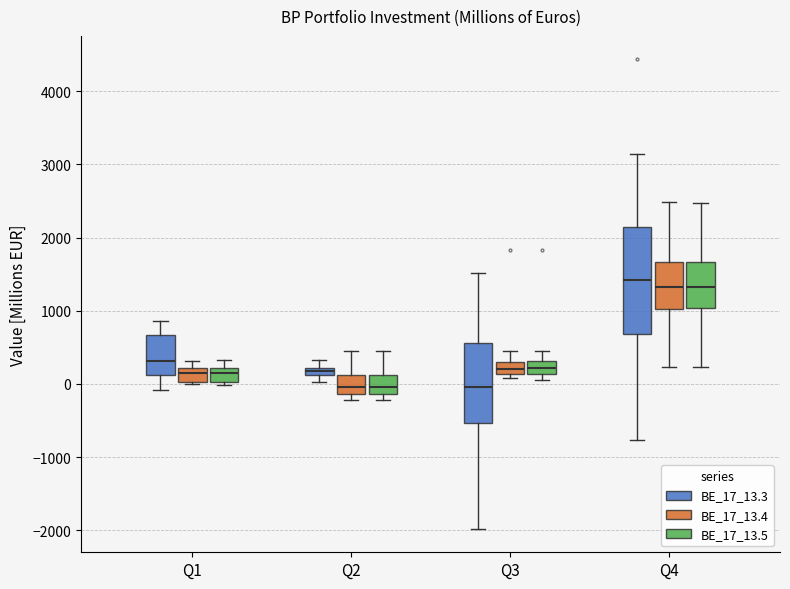

Where is the upper edge of the box for Q2 (BE_17_13.5) on the y-axis? The values are not printed on the chart, so give them approximately, as read against the axis.

100